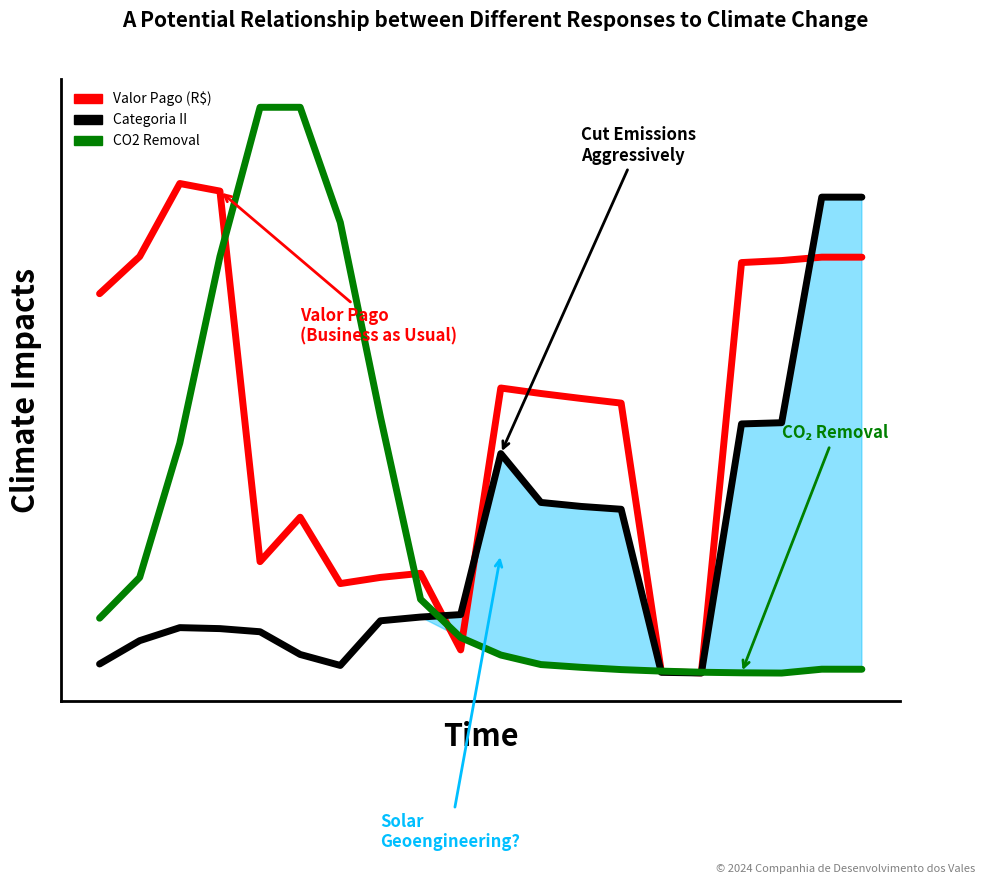

Is it true that Valor Pago (R$) equals 0.6 at 19?

False